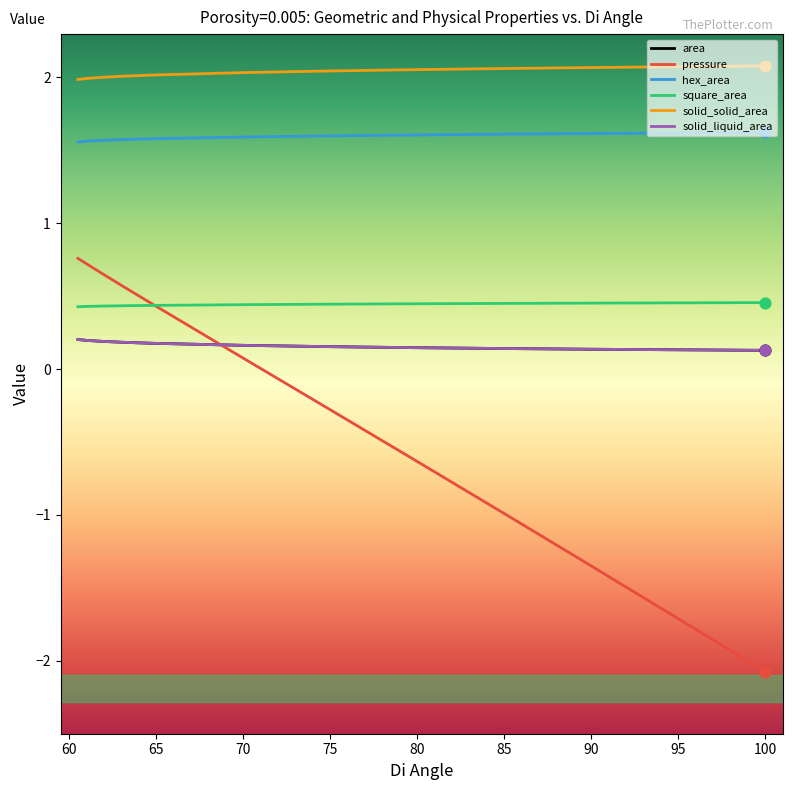

What is the minimum value shown in the chart?

-2.1